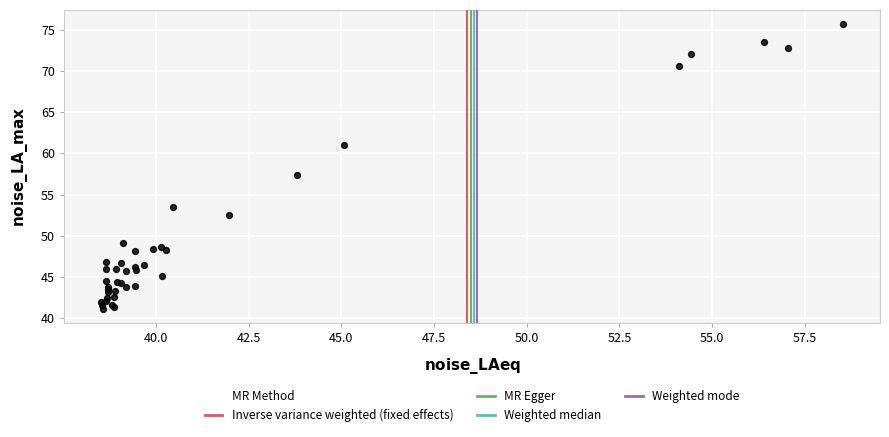

What Y value in the scatter plot is closest to 58?

57.4